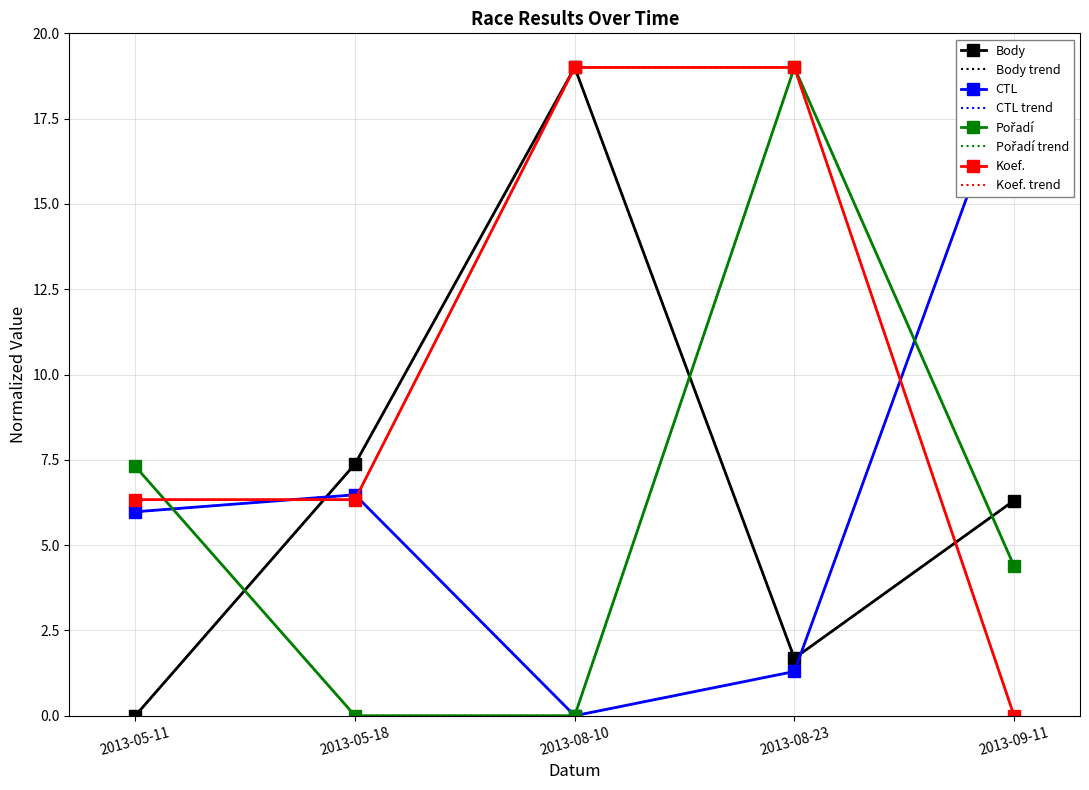

At how many categories does at least one series exceed 10?

3